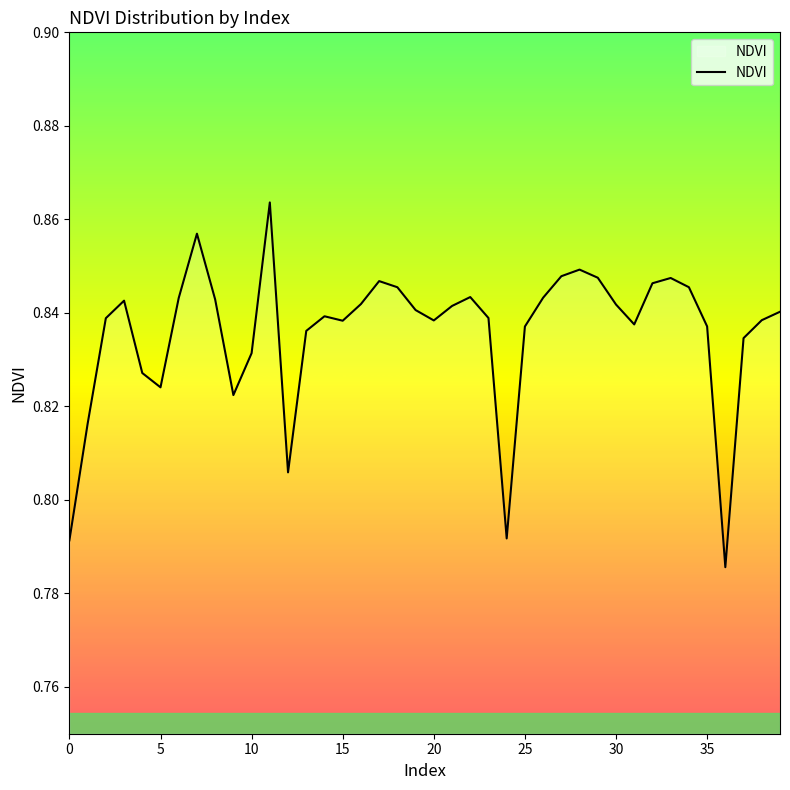

What is the difference between the maximum and minimum values?

0.1